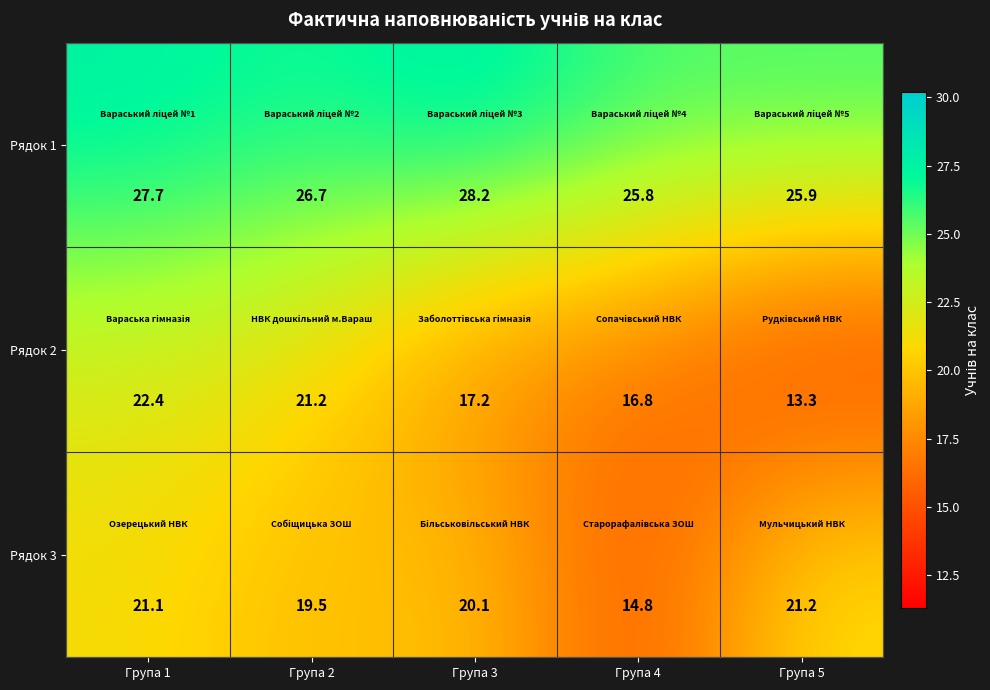

Is it true that Рядок 2 equals 35.5 at Група 1?

False